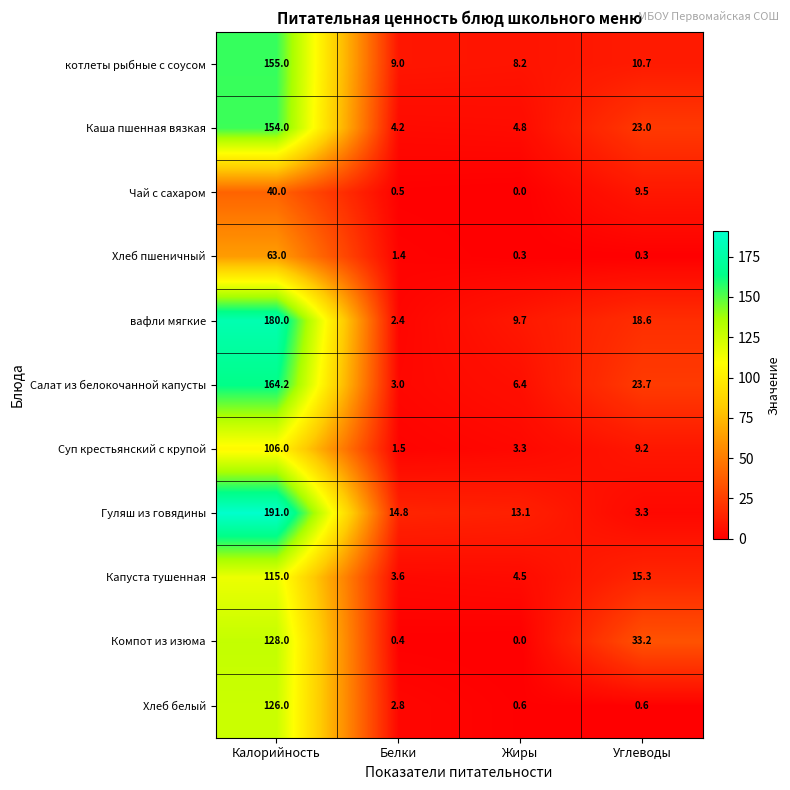

What is the total value across all series at Калорийность?

1422.2